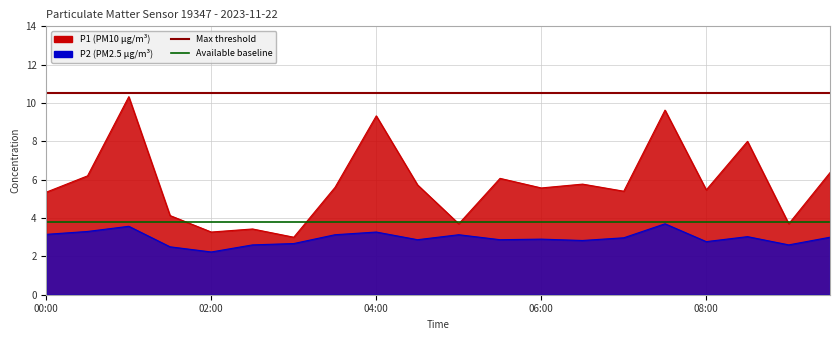

List the labels in order of Available baseline value, smallest first.

00:00, 02:00